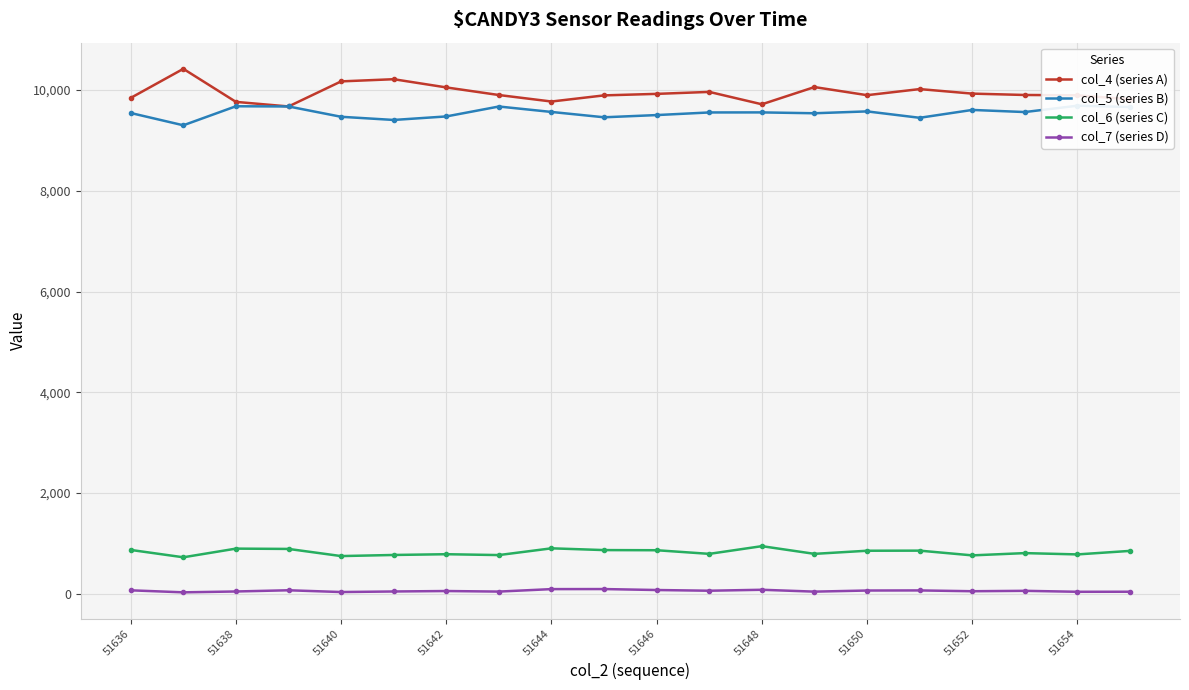

True or false: col_7 (series D) has more than 2 interior local peaks.

True